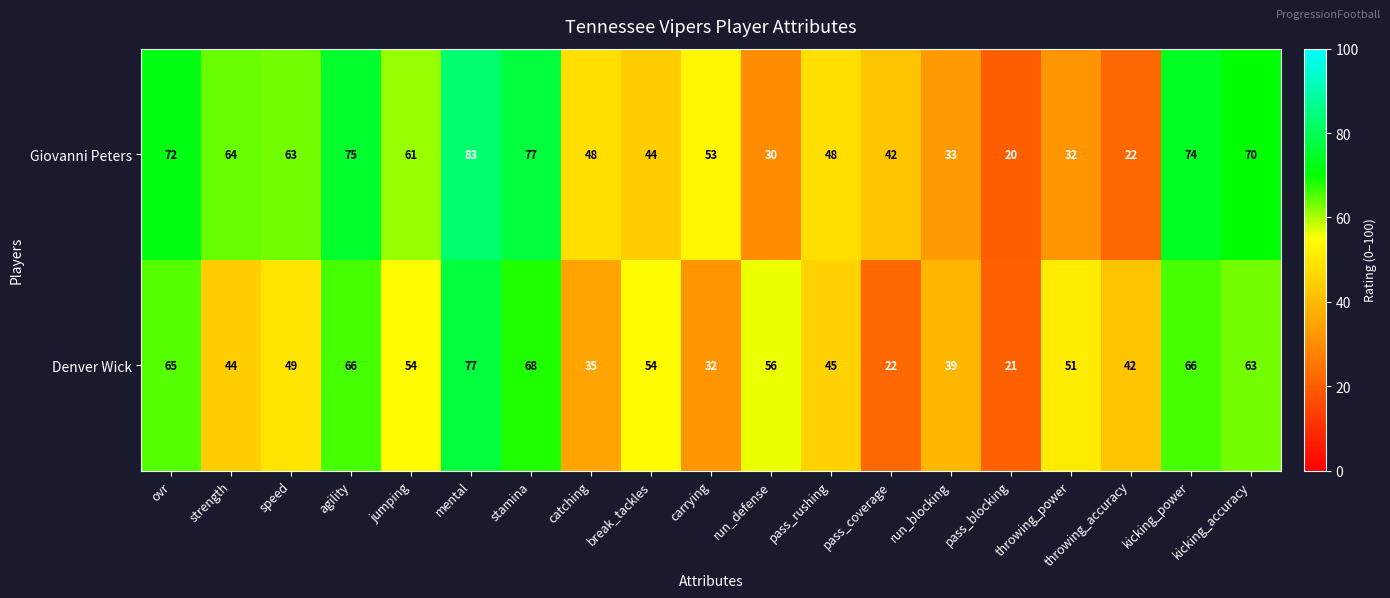

Is it true that Denver Wick equals 93 at jumping?

False